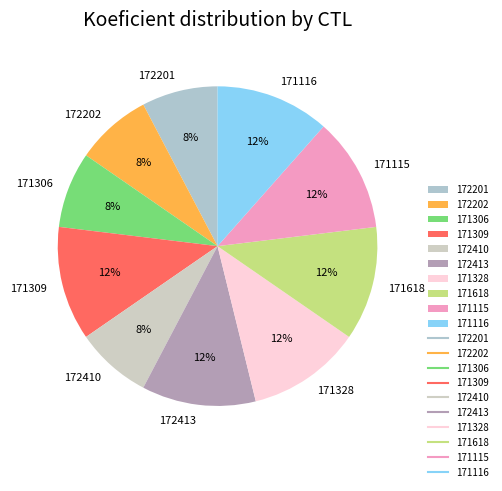

What percentage is the 172201 slice, to the nearest percent?

8%